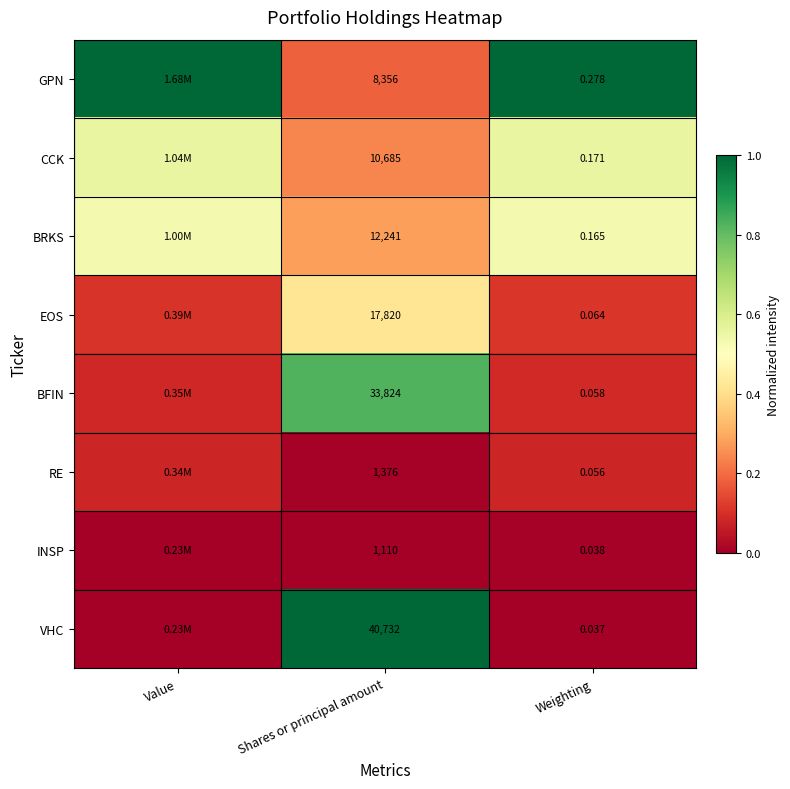

At Shares or principal amount, list the series in order from largest to smallest.

VHC, BFIN, EOS, BRKS, CCK, GPN, RE, INSP